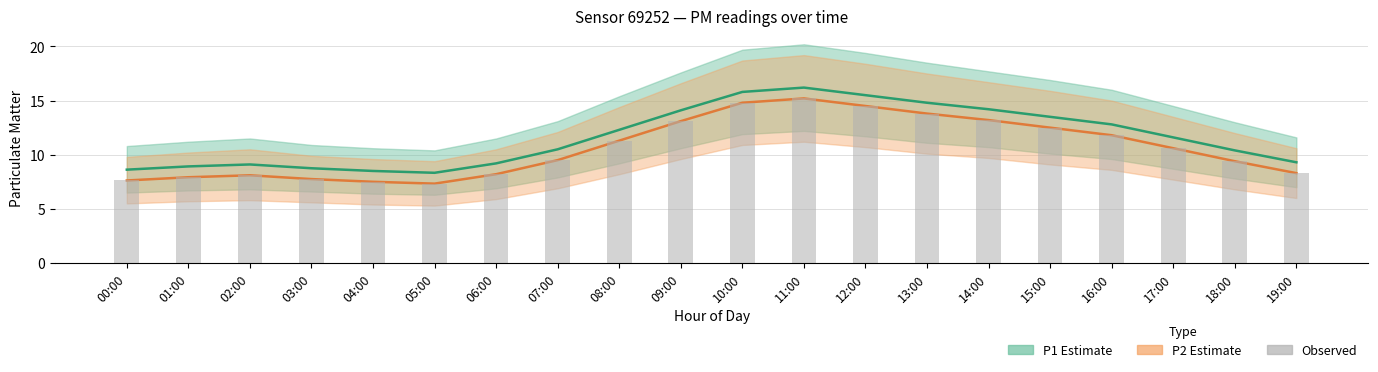

How many series are shown in this chart?

3